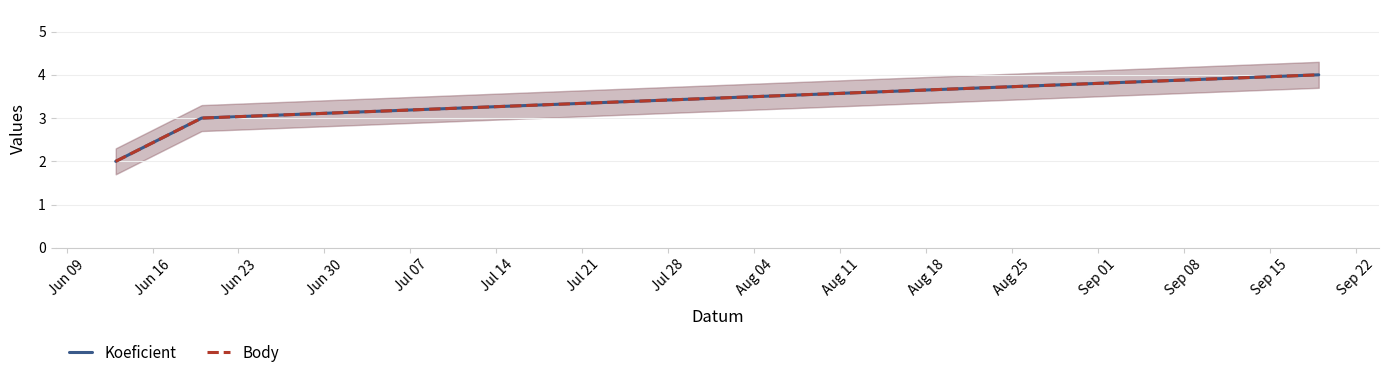

What is the highest value of the Koeficient series?

4